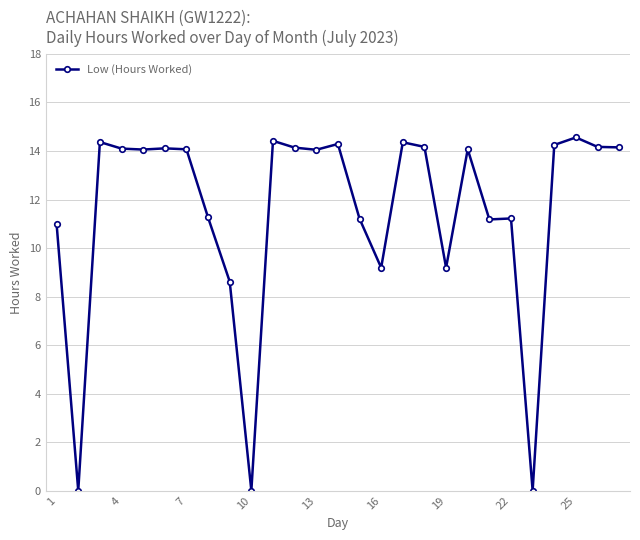

What is the greatest value displayed?

14.6